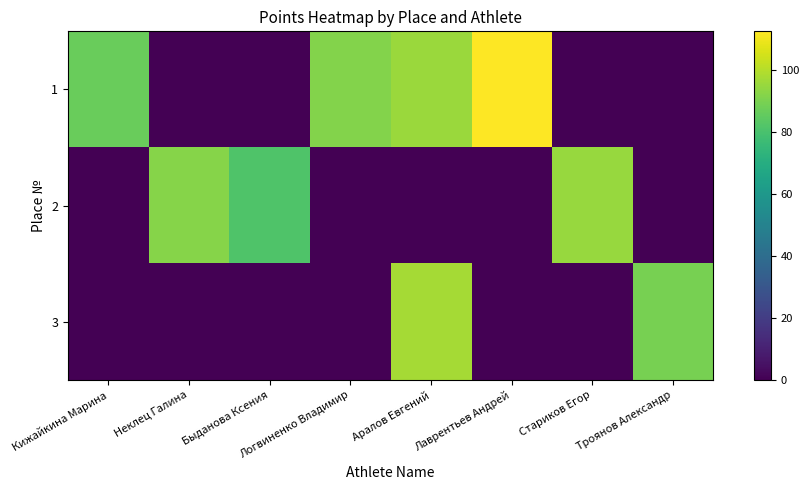

List the series in order of their overall mean, highest first.

1, 2, 3